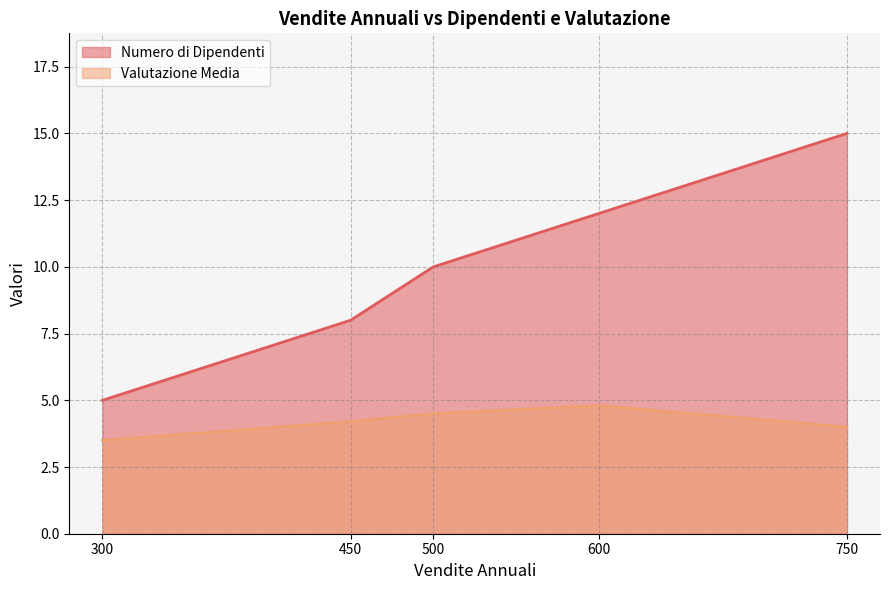

Which label corresponds to the smallest value in the chart?

300